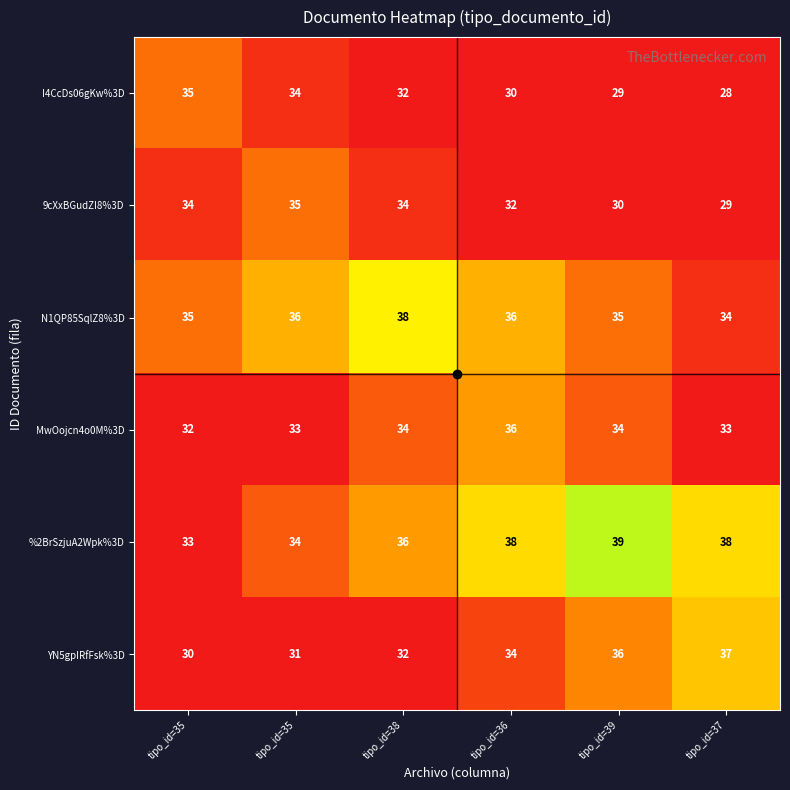

Count the number of data series in this chart.

6